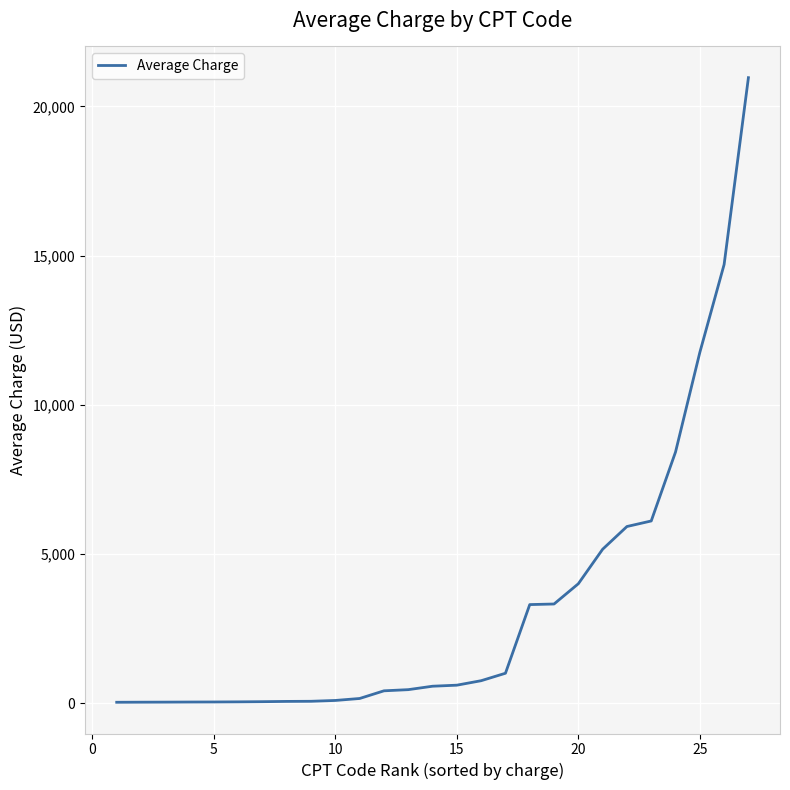

What is the difference between the maximum and minimum values?

20935